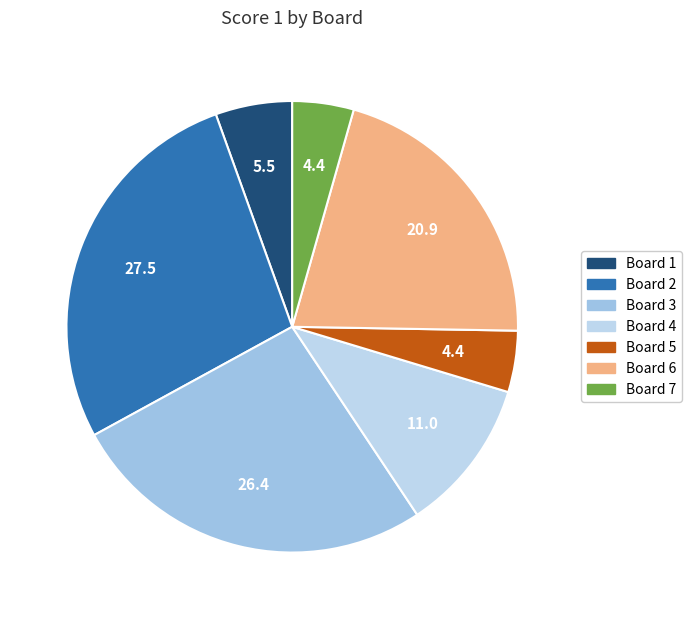

Count the number of slices in the pie.

7